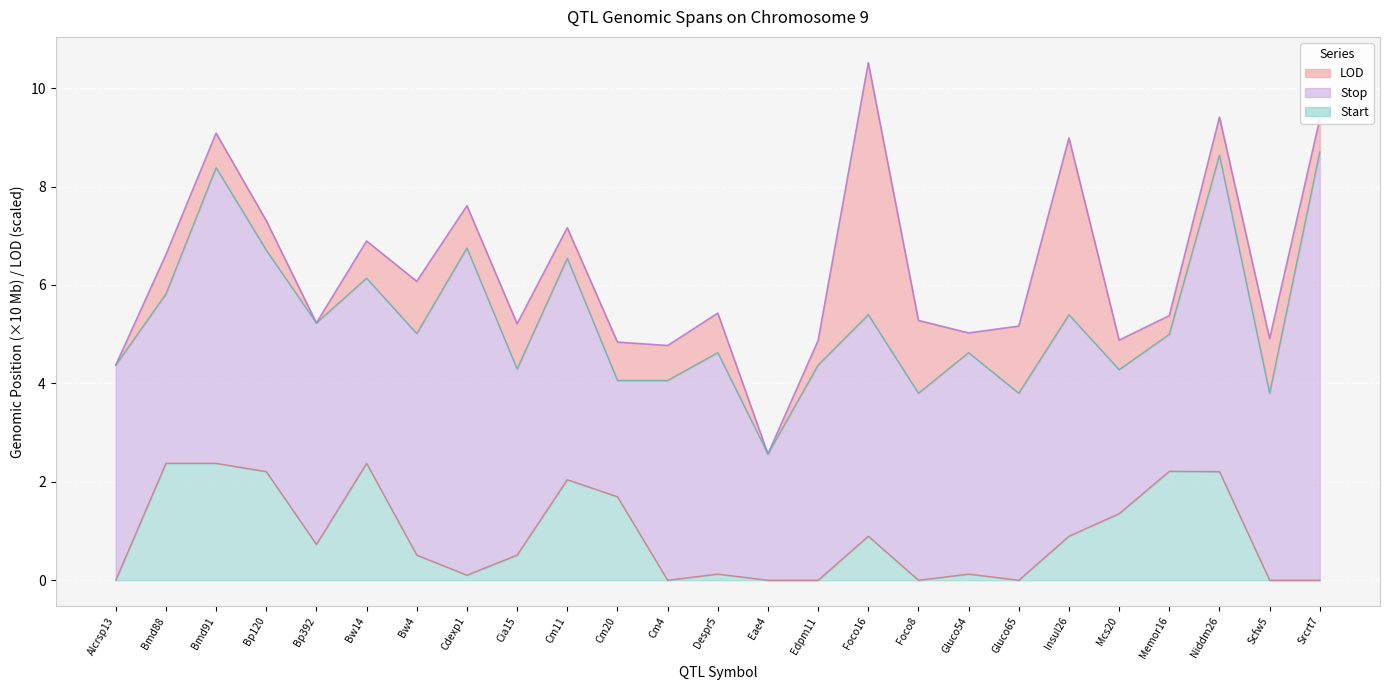

The value of Stop at Despr5 is 6.3. True or false?

False